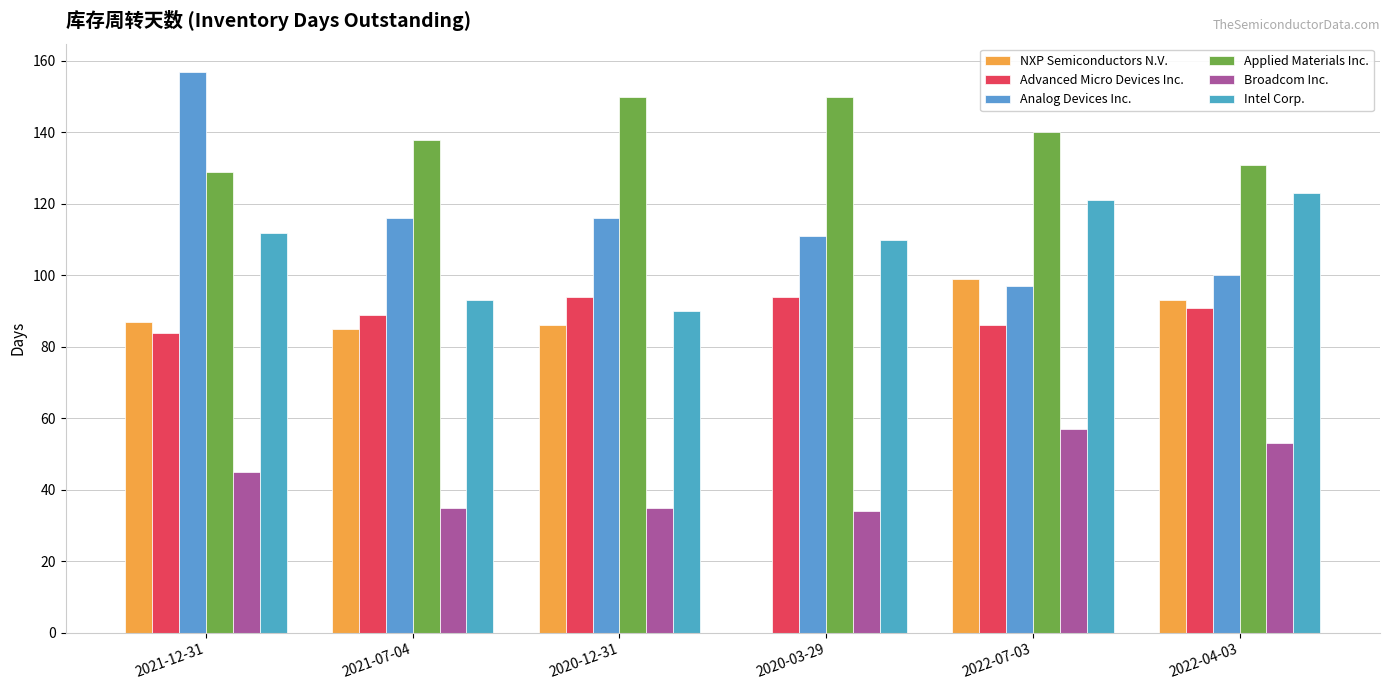

Which series has the largest total across all categories?

Applied Materials Inc.